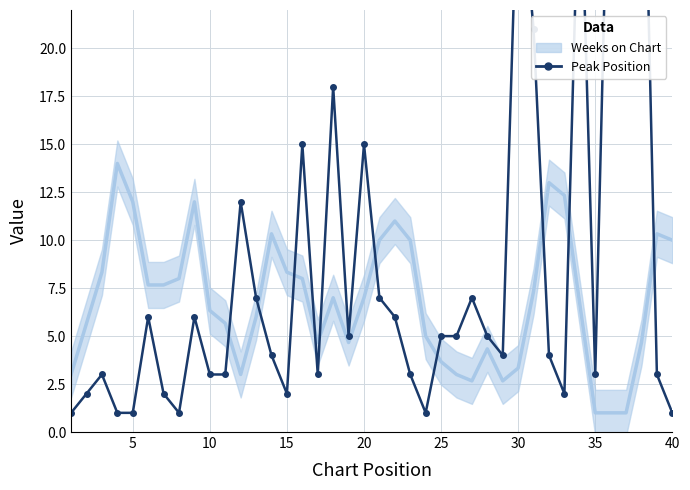

Rank the series at 40 from lowest to highest value.

Peak Position, Weeks on Chart